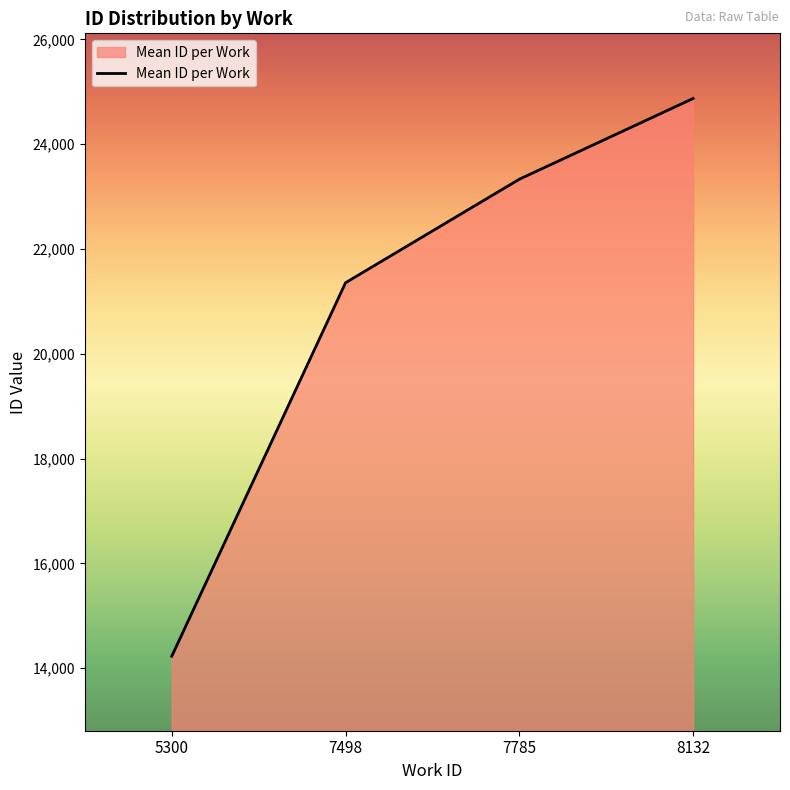

True or false: the data shows 11359.3 at 8132.

False